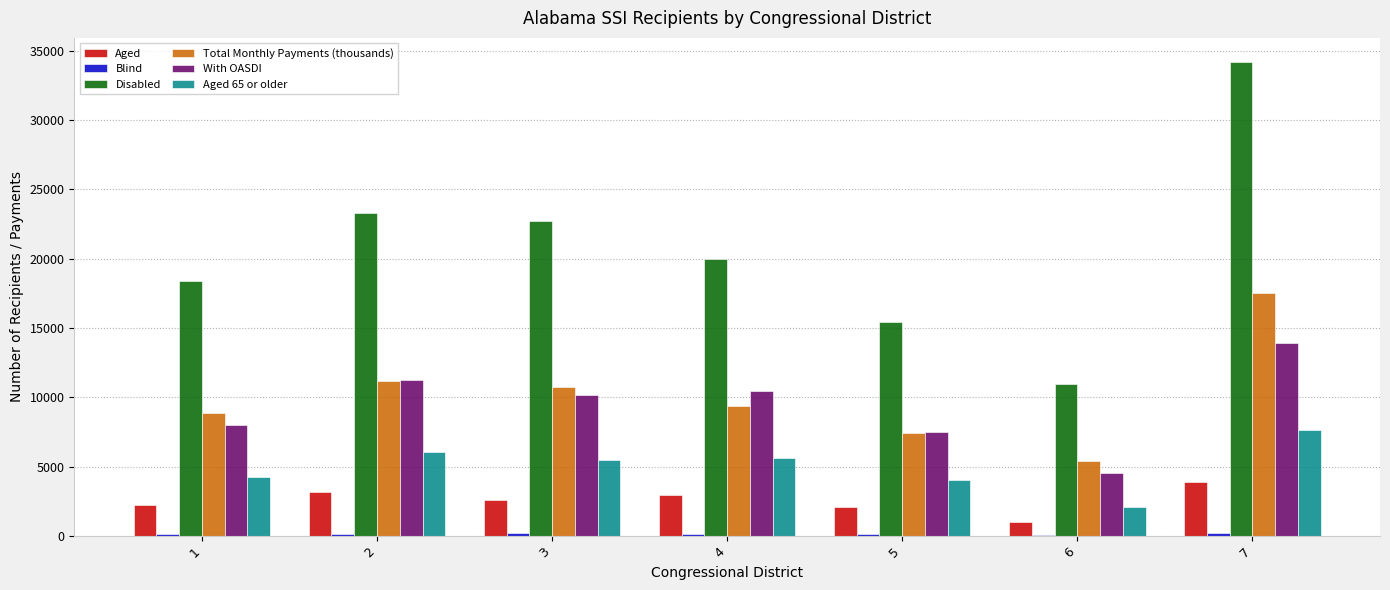

What is the sum of all With OASDI values?

65871